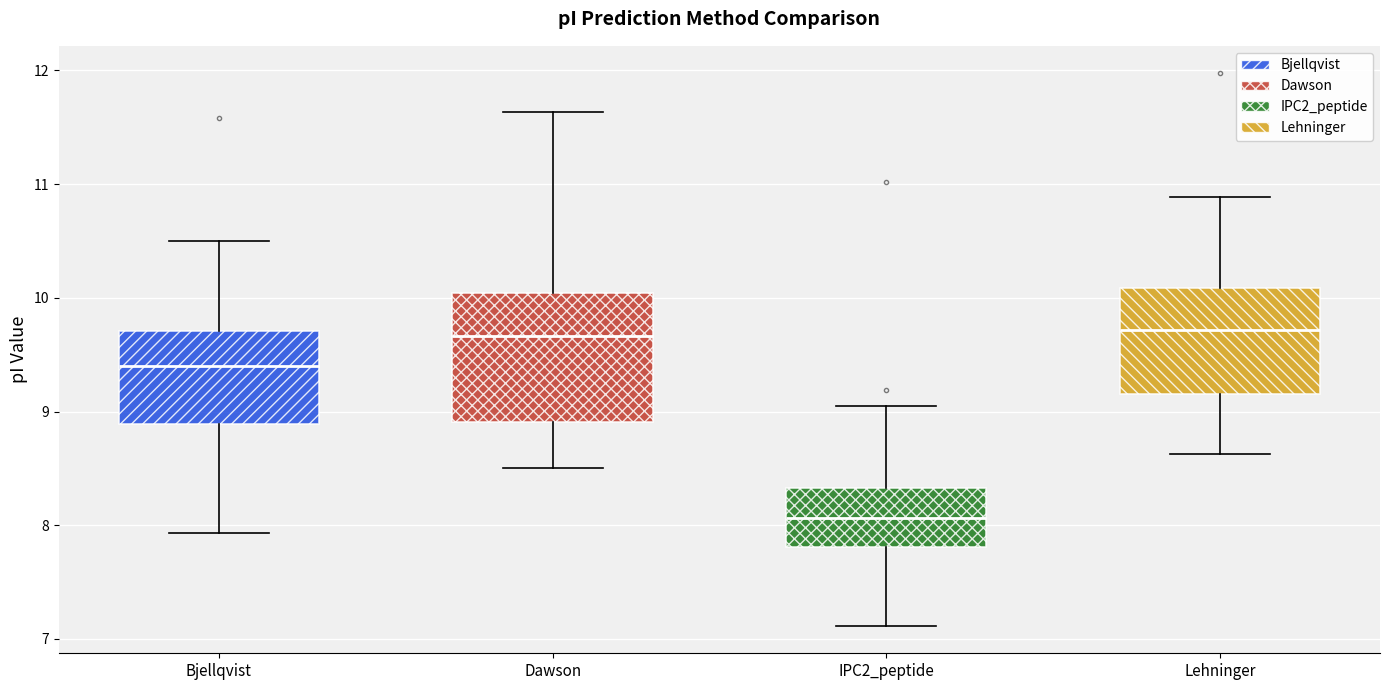

Reading left to right, read every box against the y-axis: the position of its median line, the range the box covers, and the ends of its whiskers. The values are not printed on the chart, so give them approximately, as read against the axis.

Bjellqvist: median 9.4, box 8.9 to 9.7, whiskers 7.9 to 10.5
Dawson: median 9.7, box 8.9 to 10.0, whiskers 8.5 to 11.6
IPC2_peptide: median 8.1, box 7.8 to 8.3, whiskers 7.1 to 9.0
Lehninger: median 9.7, box 9.2 to 10.1, whiskers 8.6 to 10.9